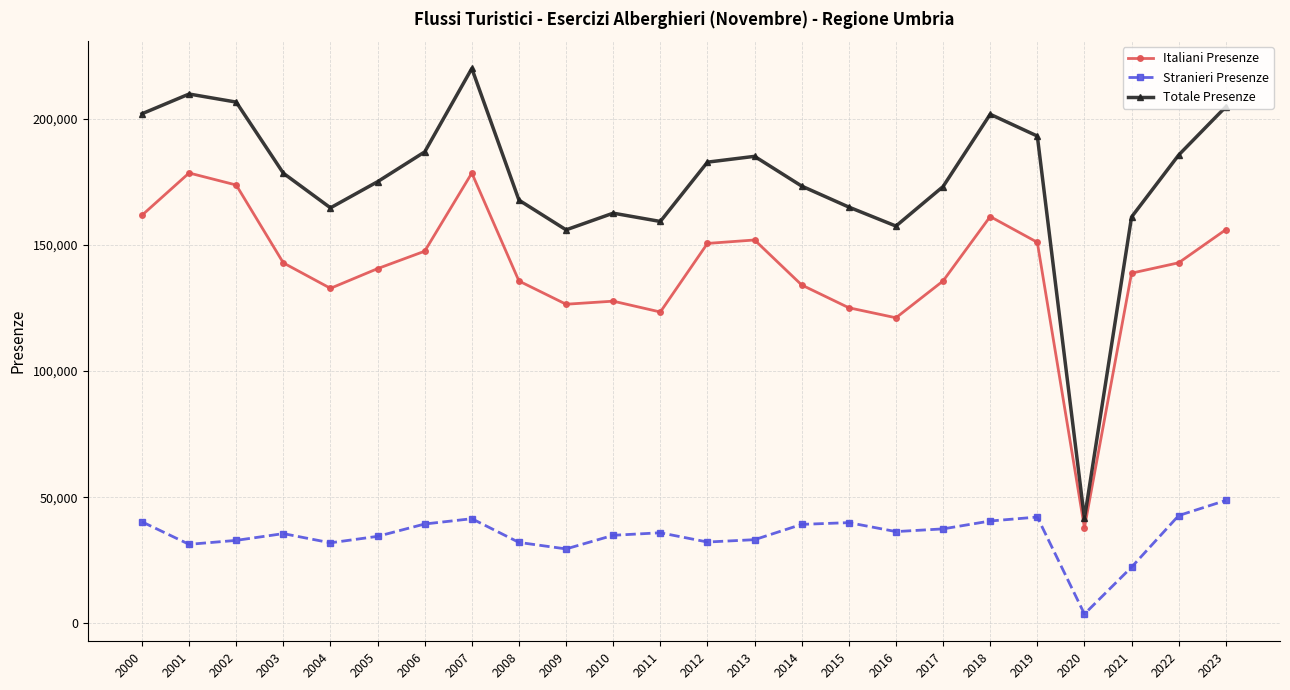

How many series are shown in this chart?

3